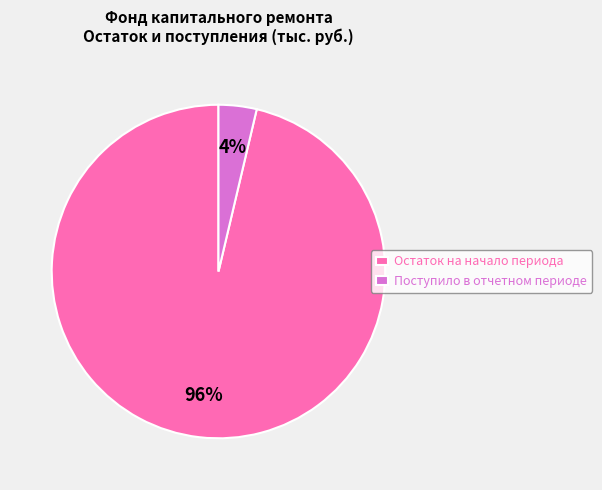

Count the number of slices in the pie.

2